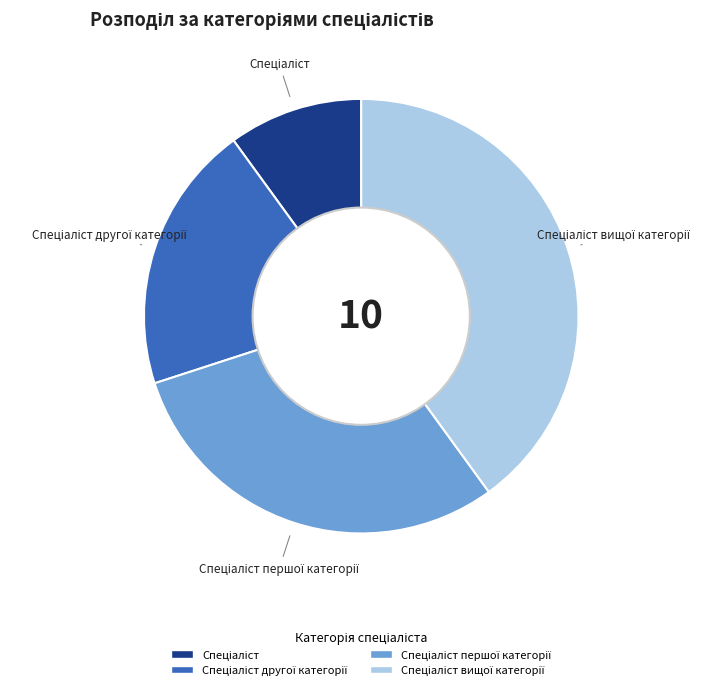

Is there a majority slice in this chart?

No